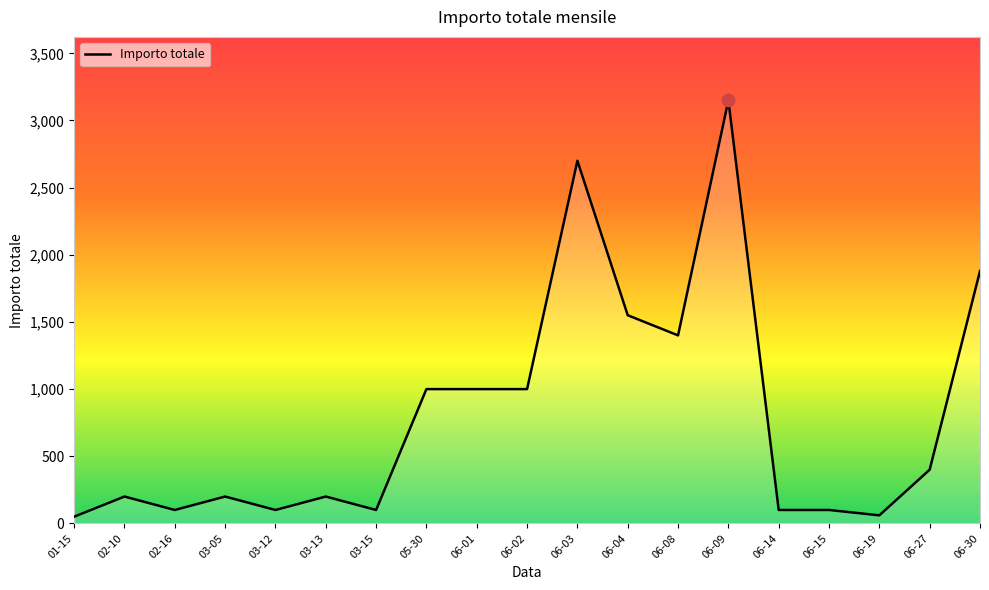

What is the change in value from 02-16 to 05-30?

+900